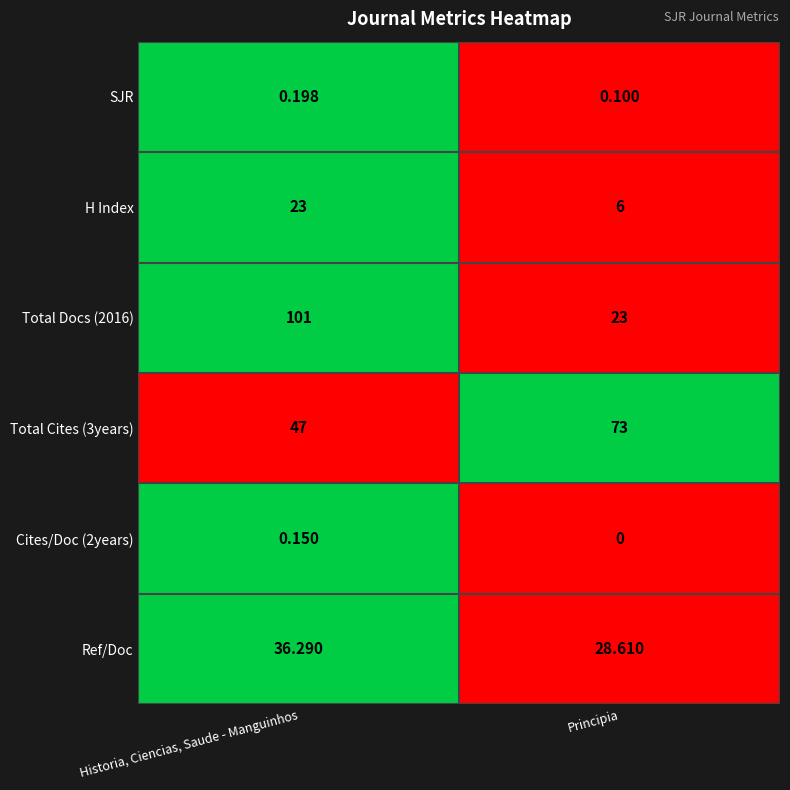

Which label corresponds to the largest value in the chart?

Historia, Ciencias, Saude - Manguinhos